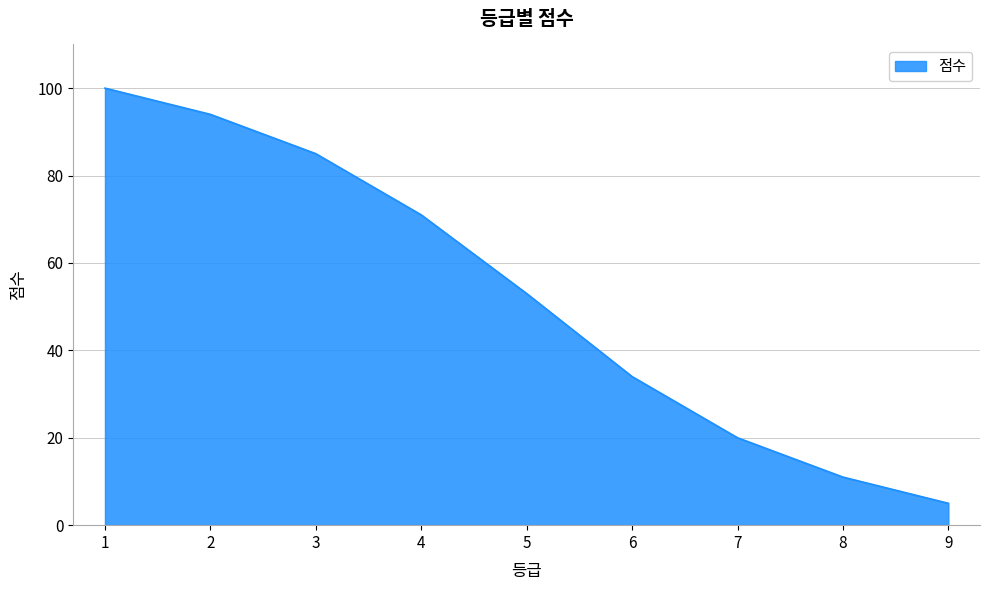

Read the value at 5.

53